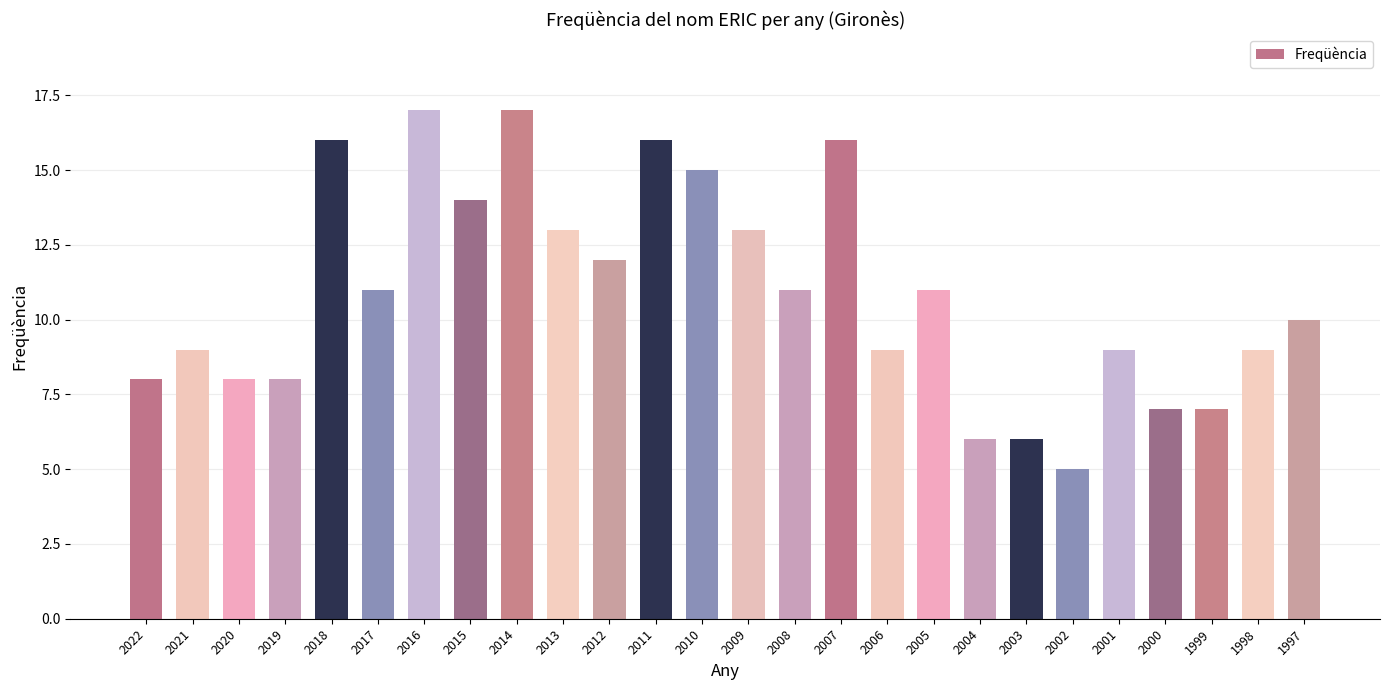

Reading left to right, transcribe all the data shown in this chart.

2022=8	2021=9	2020=8	2019=8	2018=16	2017=11	2016=17	2015=14	2014=17	2013=13	2012=12	2011=16	2010=15	2009=13	2008=11	2007=16	2006=9	2005=11	2004=6	2003=6	2002=5	2001=9	2000=7	1999=7	1998=9	1997=10